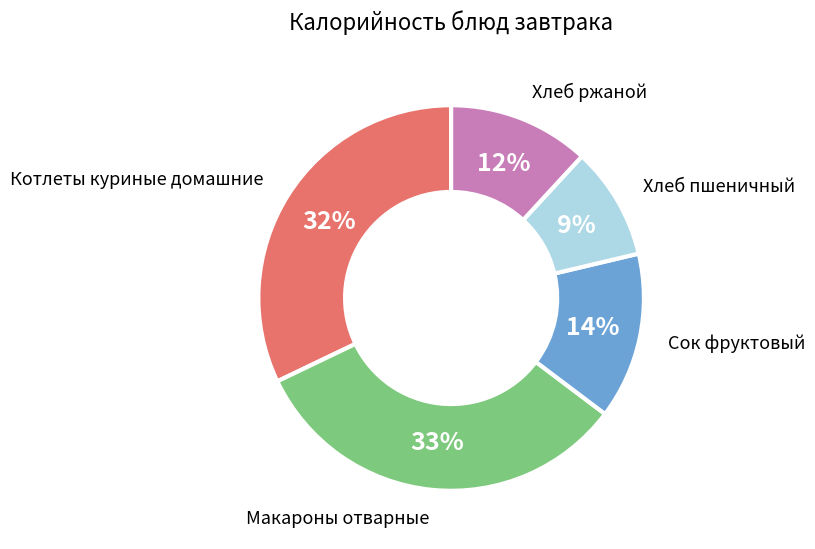

Does any single category account for the majority?

No